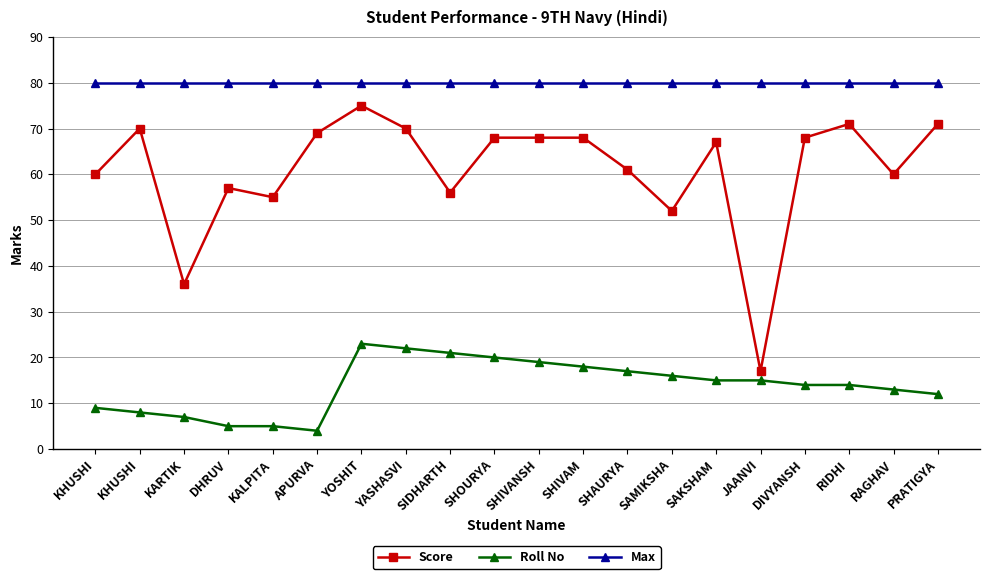

Is the value of Roll No at KALPITA greater than the value of Score at SAKSHAM?

No